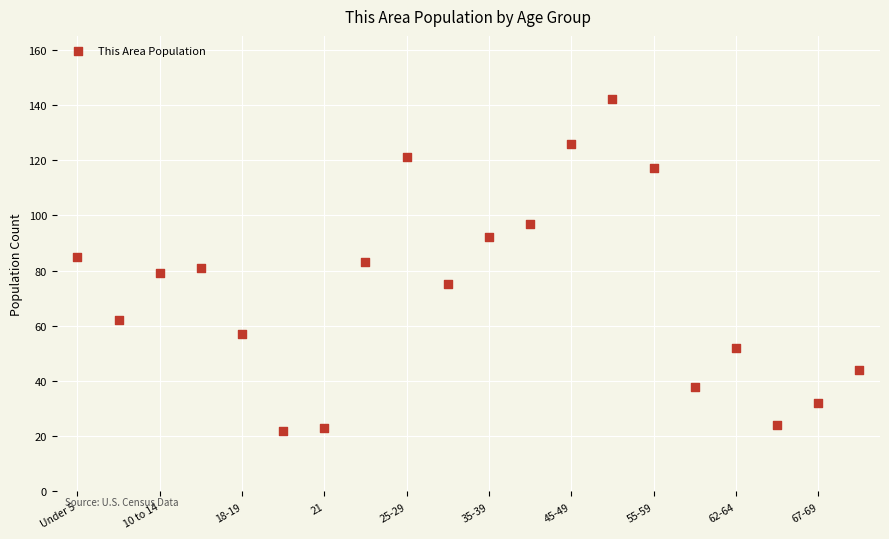

What is the range of Y values (max minus min)?

120